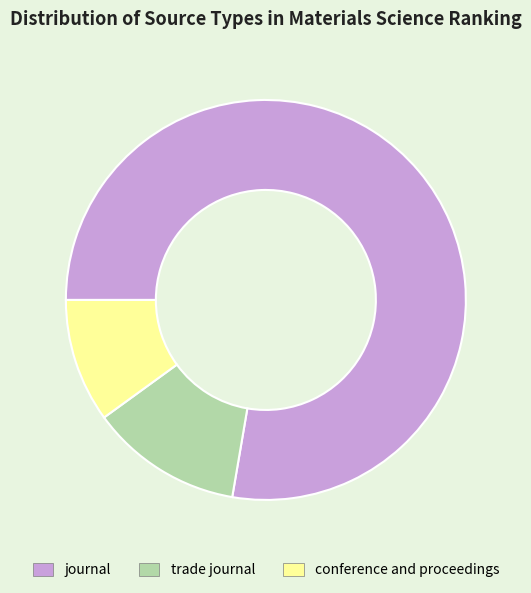

Is there a majority slice in this chart?

Yes